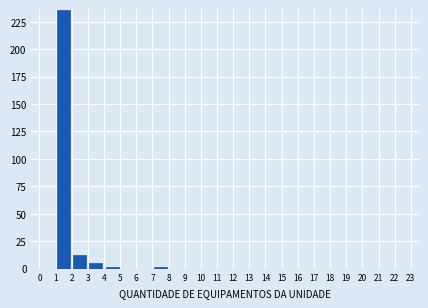

What is the height of the bar covering 2 to 3 on the x-axis? The values are not printed on the chart, so give them approximately, as read against the axis.

10